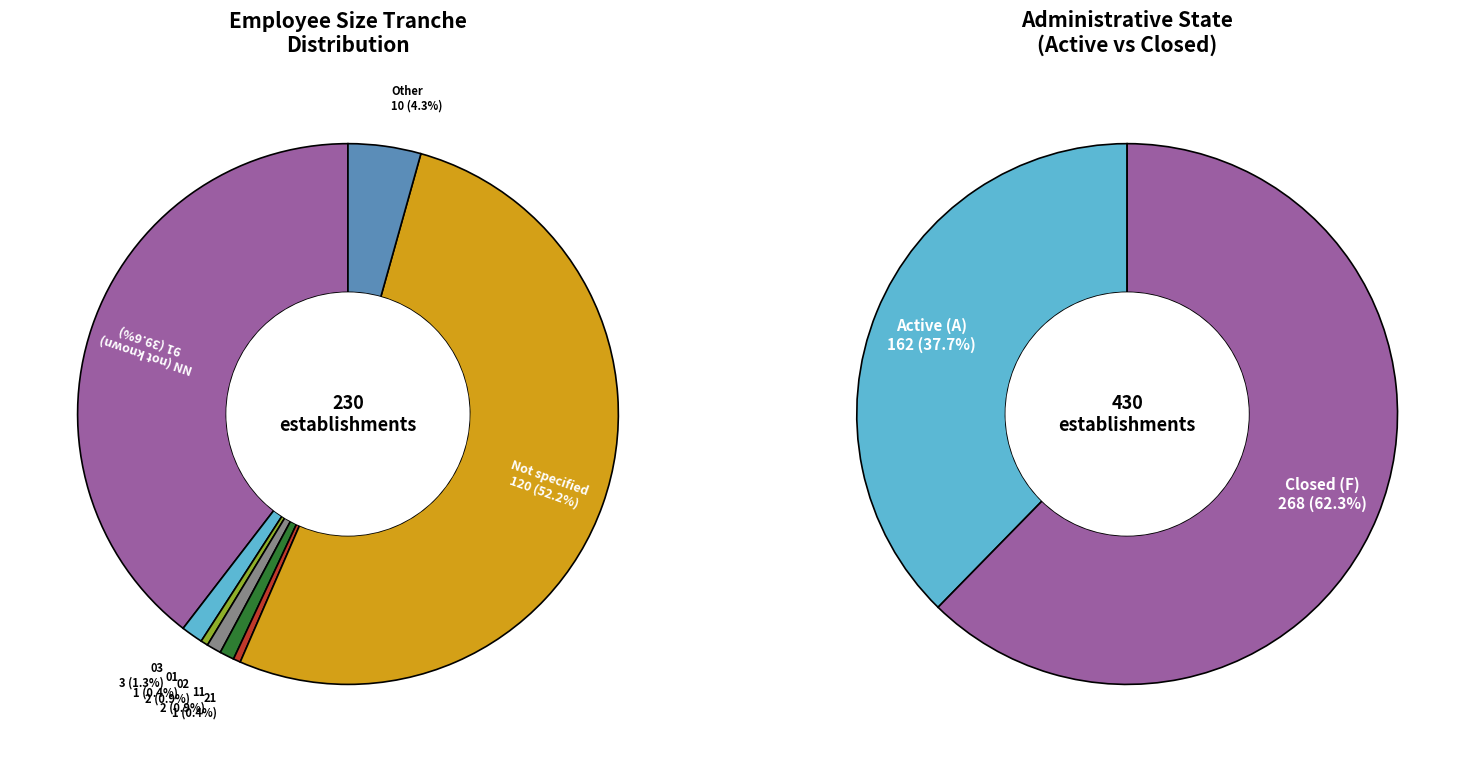

How many segments does this pie chart have?

8